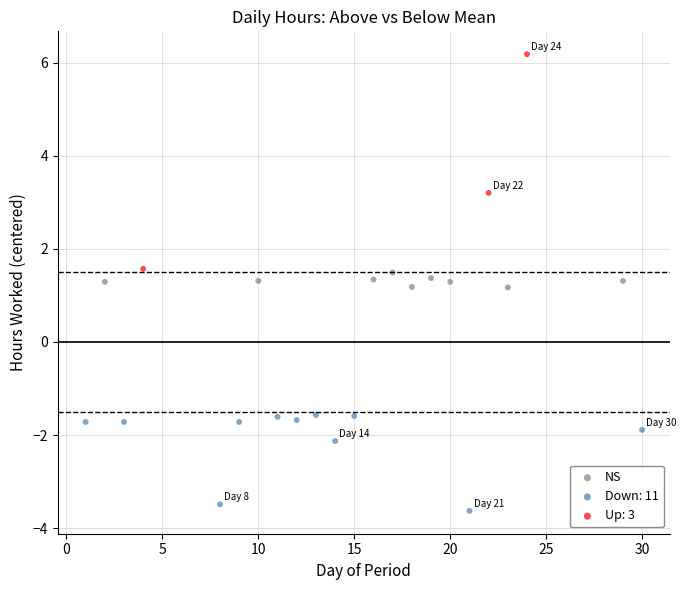

Which series contains the highest Y value?

Up: 3